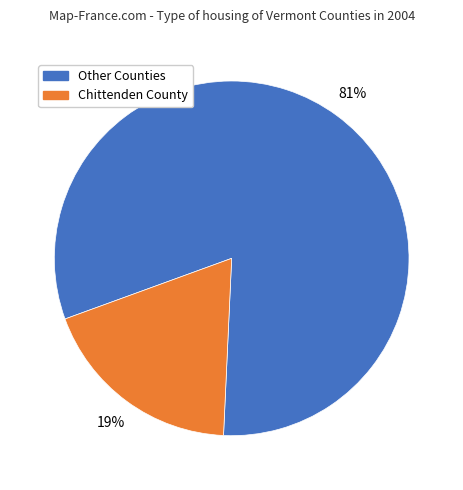

To the nearest percent, what is the average slice percentage?

50%